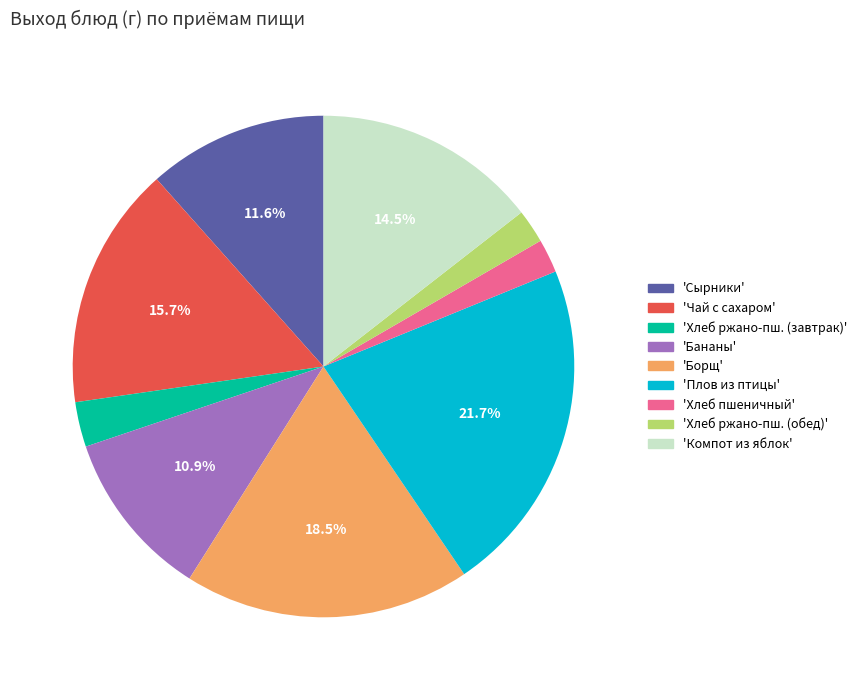

Does any single category account for the majority?

No